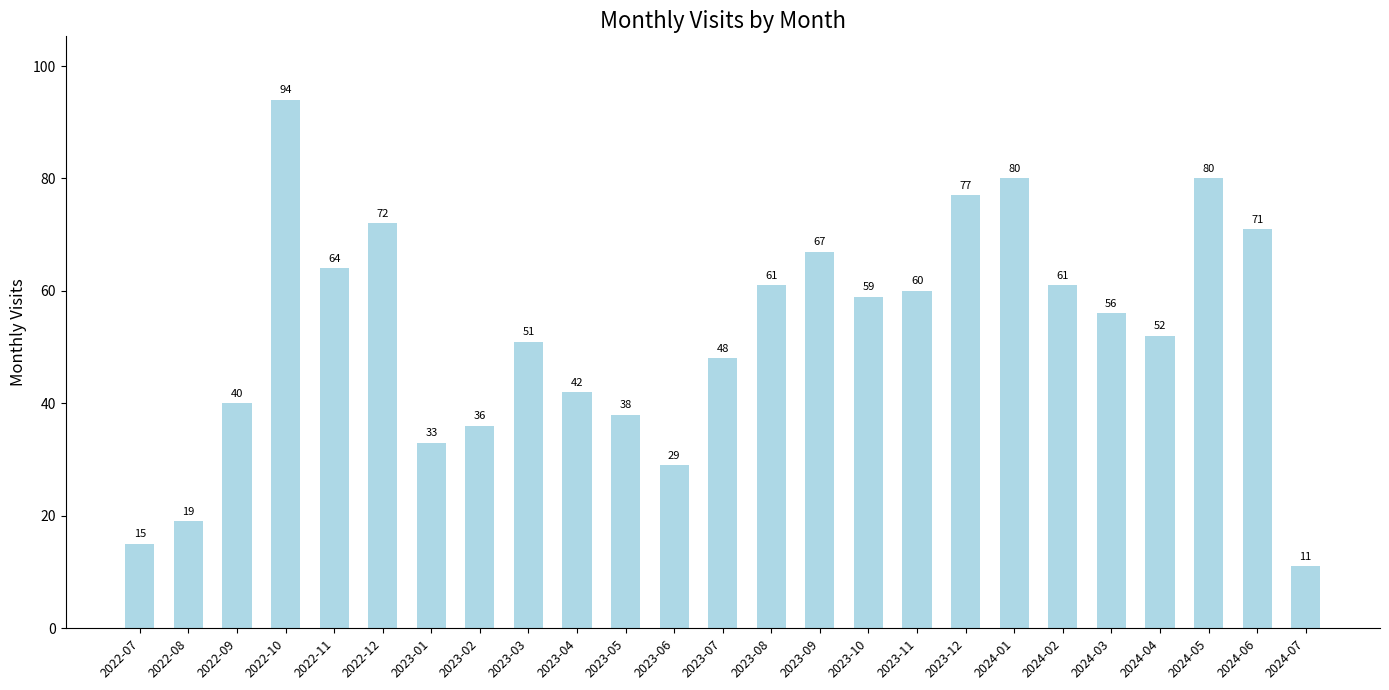

How many bars are there in total?

25